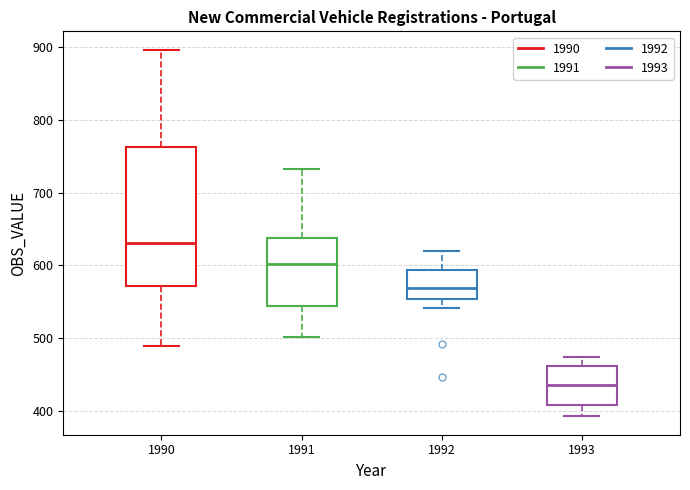

Which box's median line is the lowest?

1993